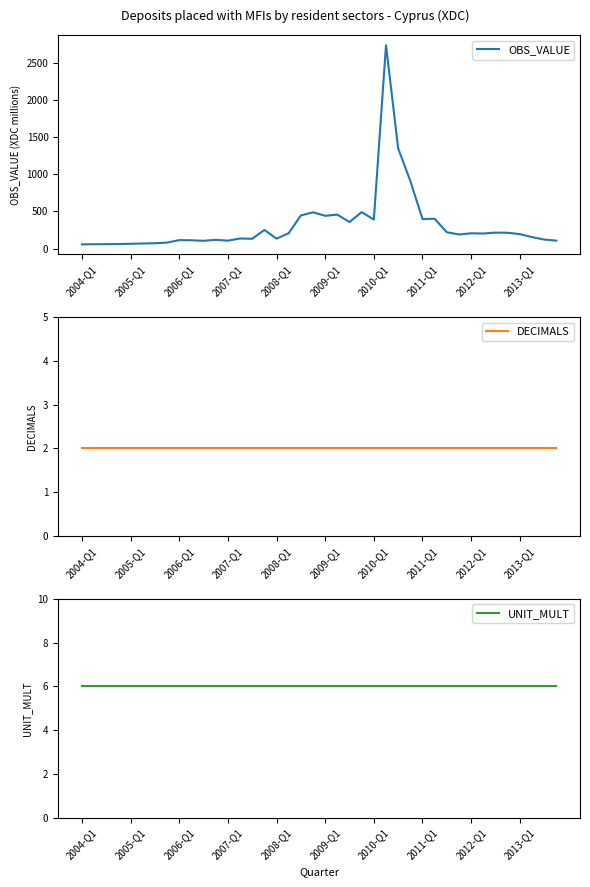

What is the difference between the OBS_VALUE values at 17 and 19?

281